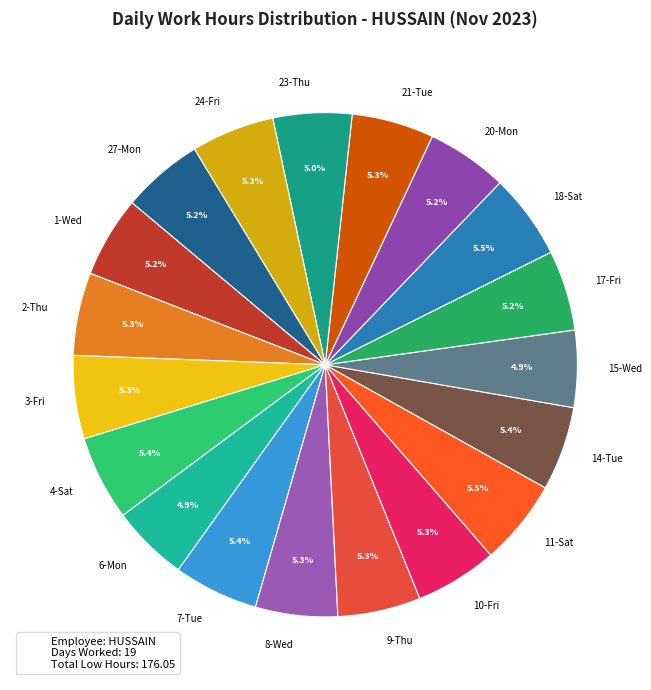

To the nearest percent, what is the average slice percentage?

5%